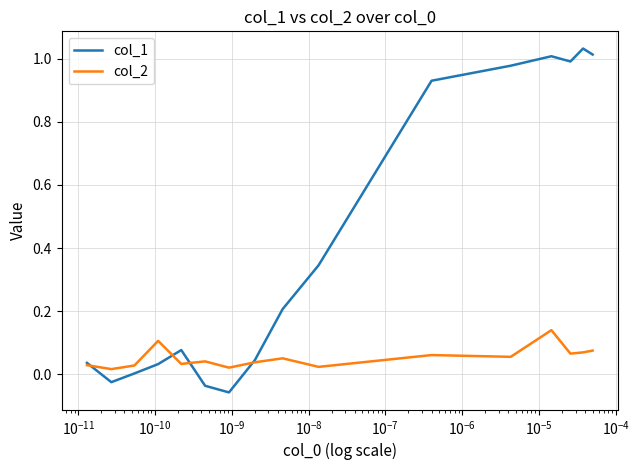

List the series in order of their overall mean, highest first.

col_1, col_2